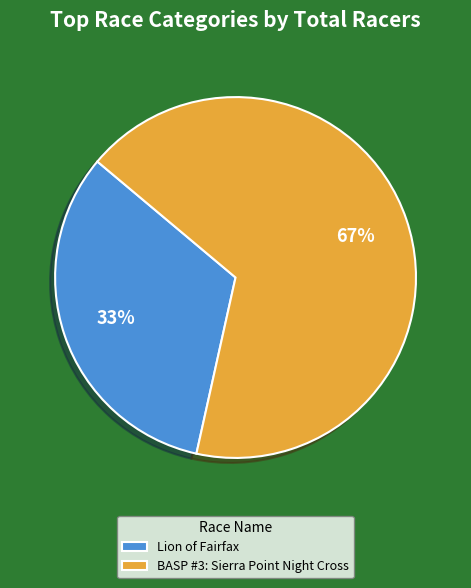

To the nearest percent, what is the average slice percentage?

50%